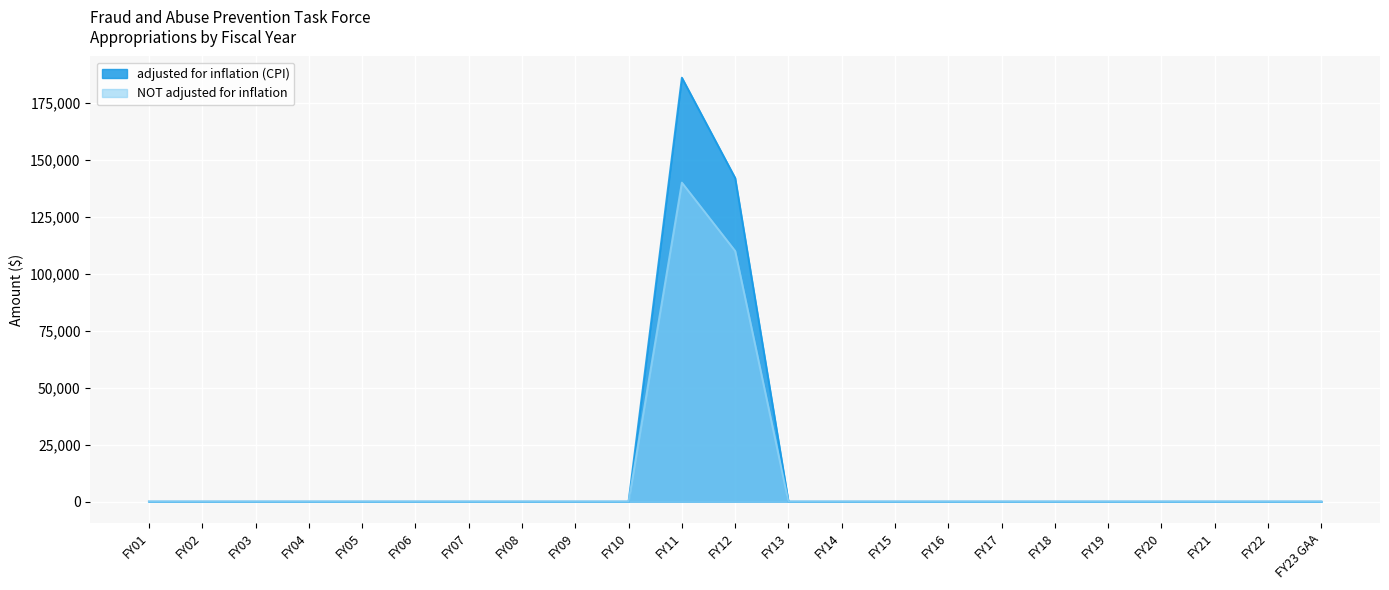

Which category has the lowest value in the NOT adjusted for inflation series?

FY01